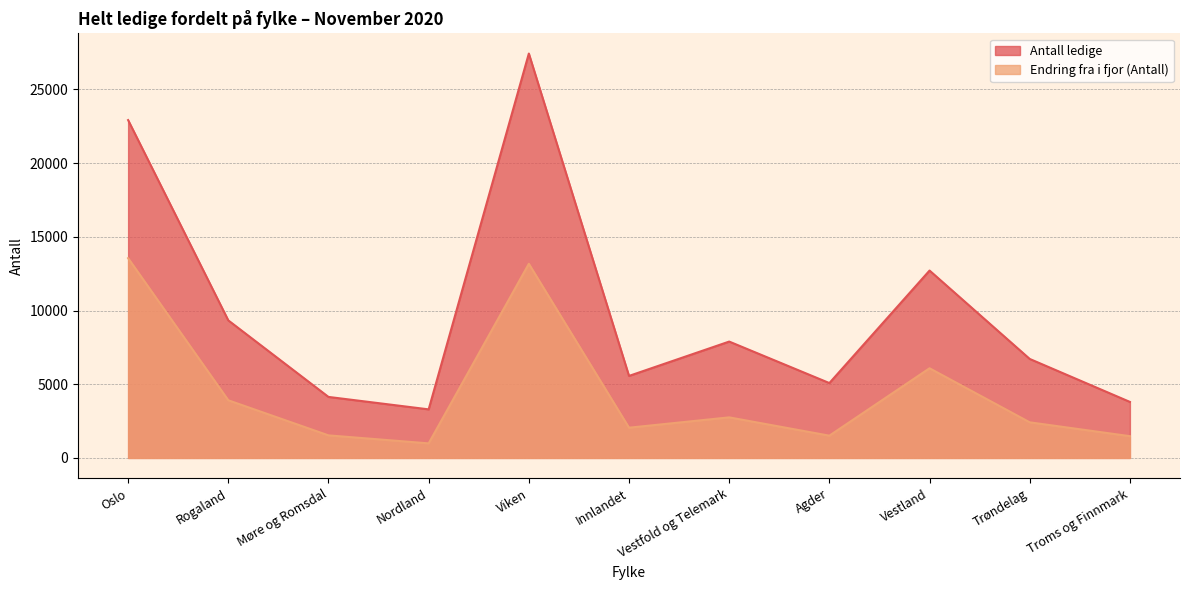

What is the spread (max minus min) of values at Troms og Finnmark?

2324